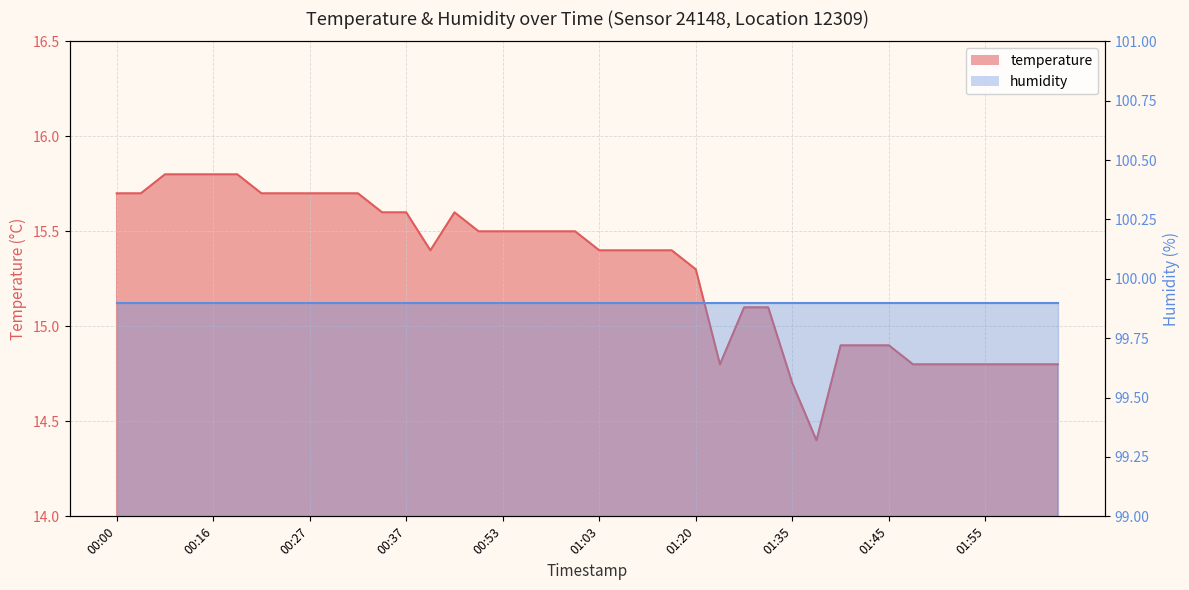

List the labels in order of value, smallest first.

01:38, 01:35, 01:28, 01:48, 01:50, 01:52, 01:55, 02:00, 02:03, 02:08, 01:40, 01:43, 01:45, 01:30, 01:33, 01:20, 00:40, 01:03, 01:11, 01:14, 01:17, 00:48, 00:53, 00:56, 00:58, 01:01, 00:35, 00:37, 00:43, 00:00, 00:03, 00:22, 00:24, 00:27, 00:30, 00:32, 00:11, 00:14, 00:16, 00:19